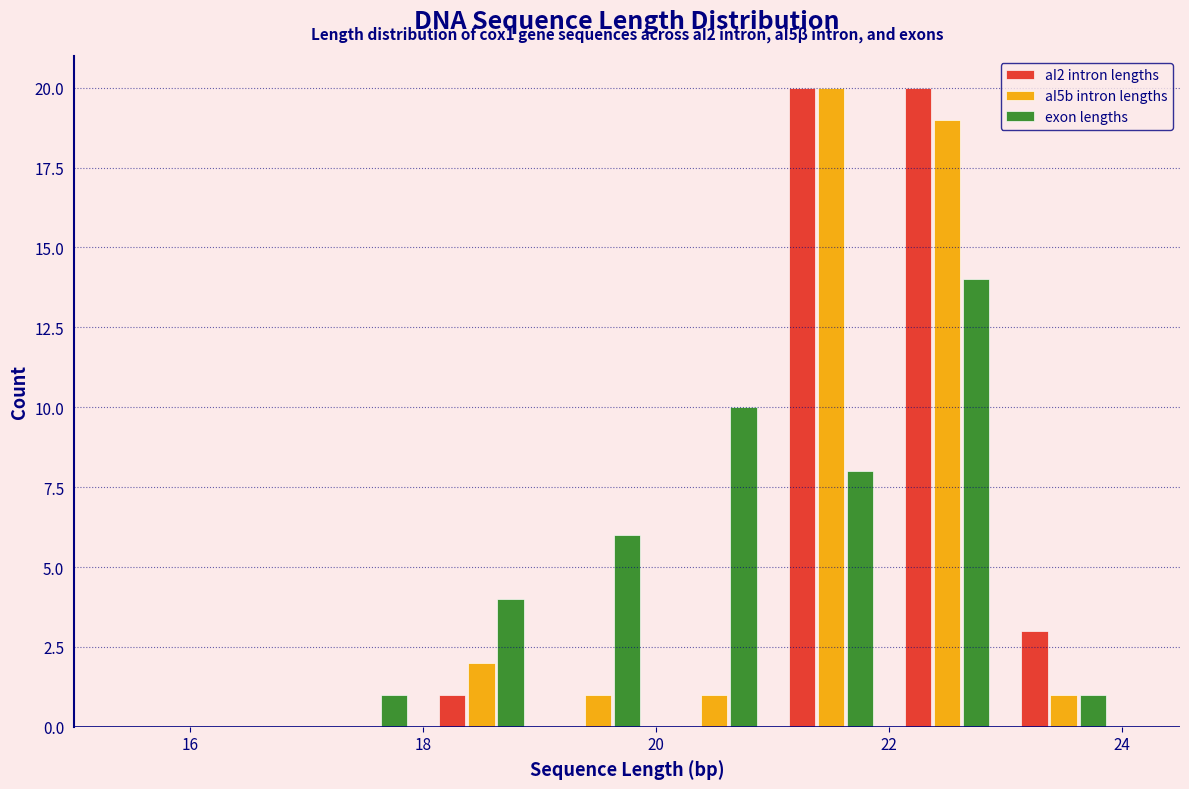

In the exon lengths series, which range on the x-axis has the tallest bar?

22 to 23